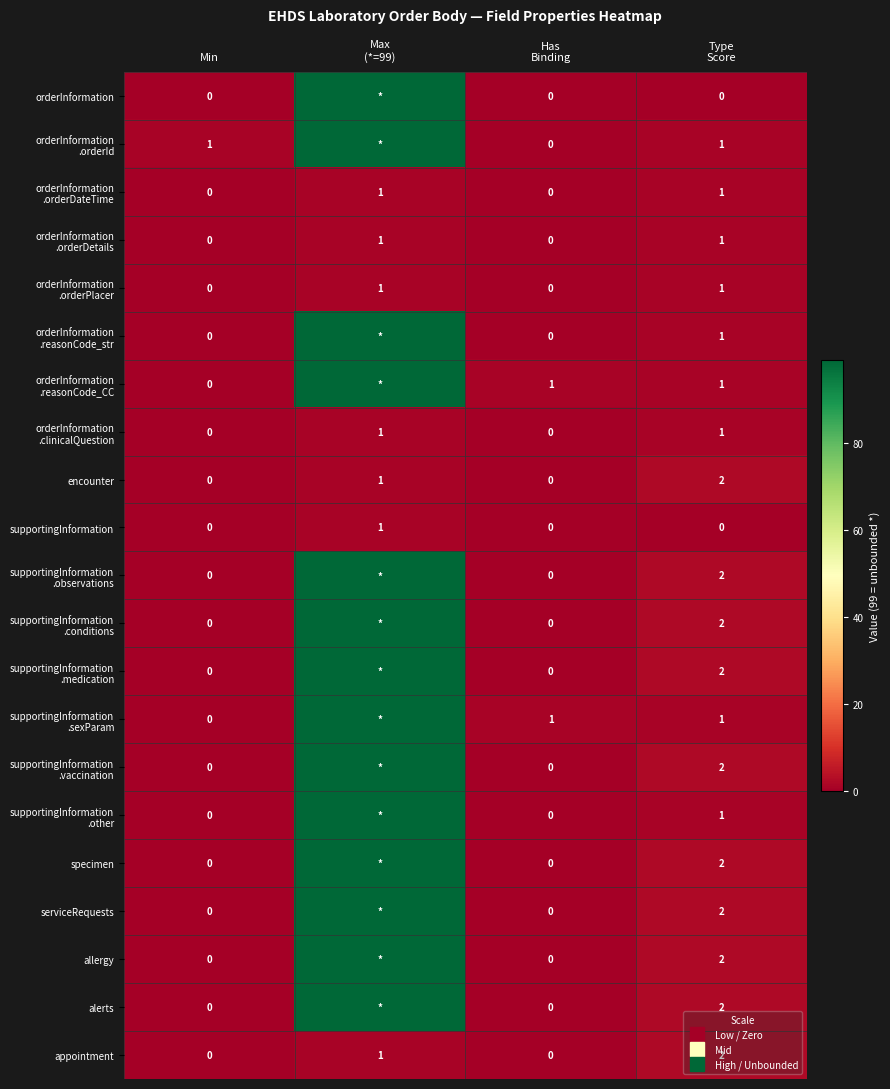

True or false: allergy has a value of 2 at Type Score.

True